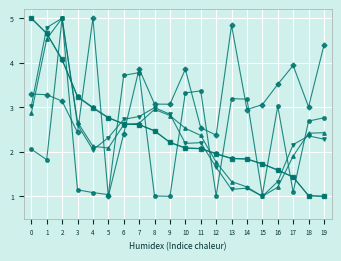

What is the difference between the highest and lowest values at 4?

3.9